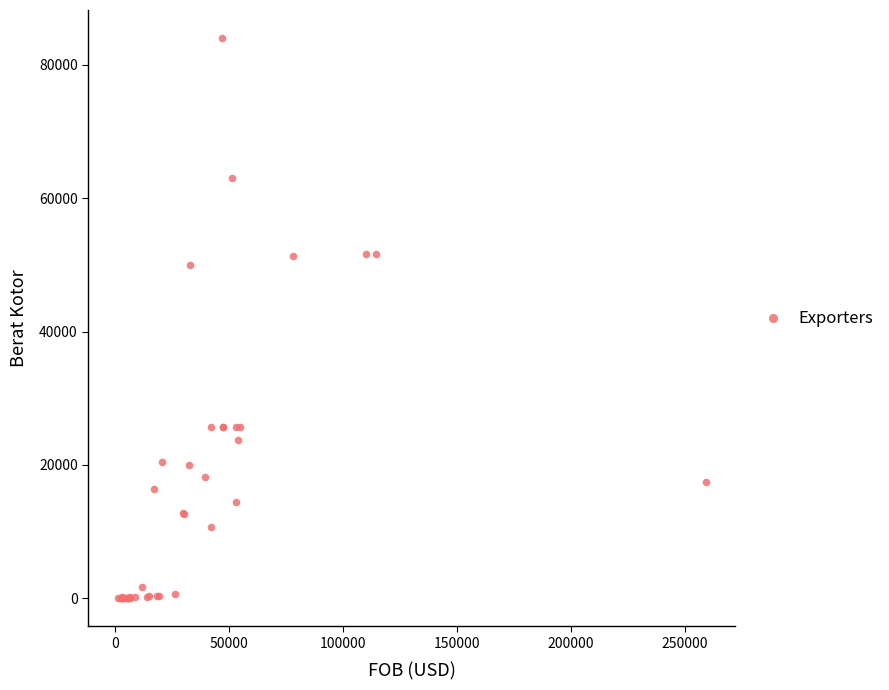

What Y value in the scatter plot is closest to 42010?

50000.0